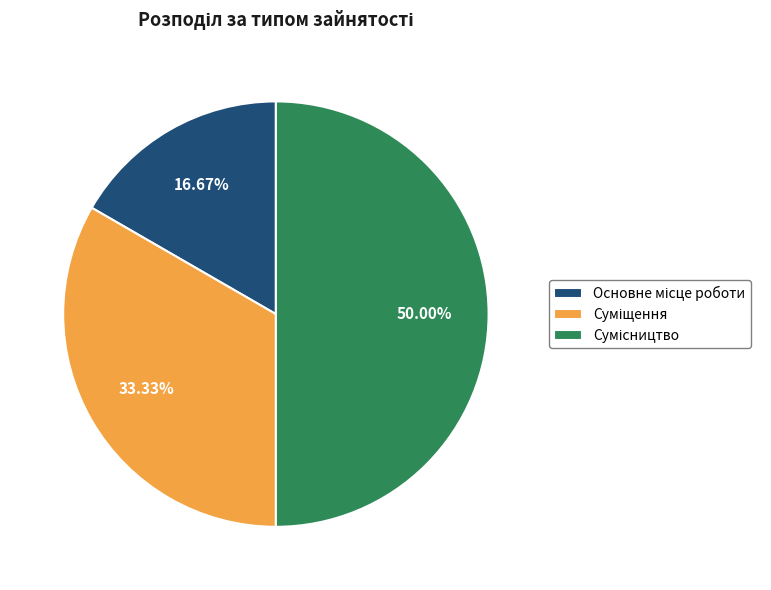

Is Сумісництво the majority of the pie?

No